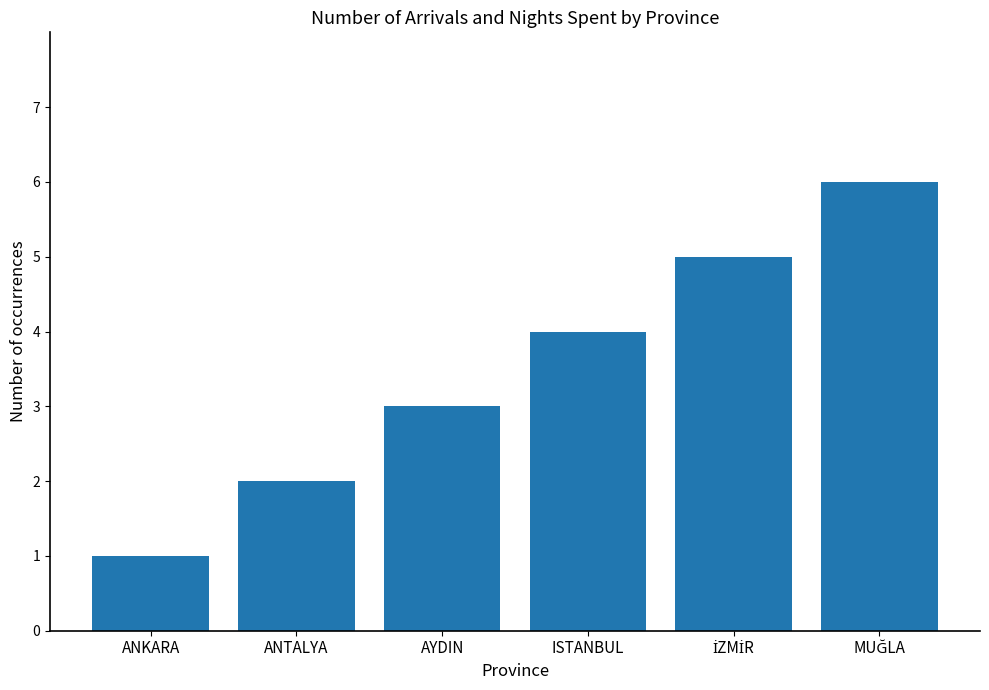

True or false: the data shows 4 at ISTANBUL.

True